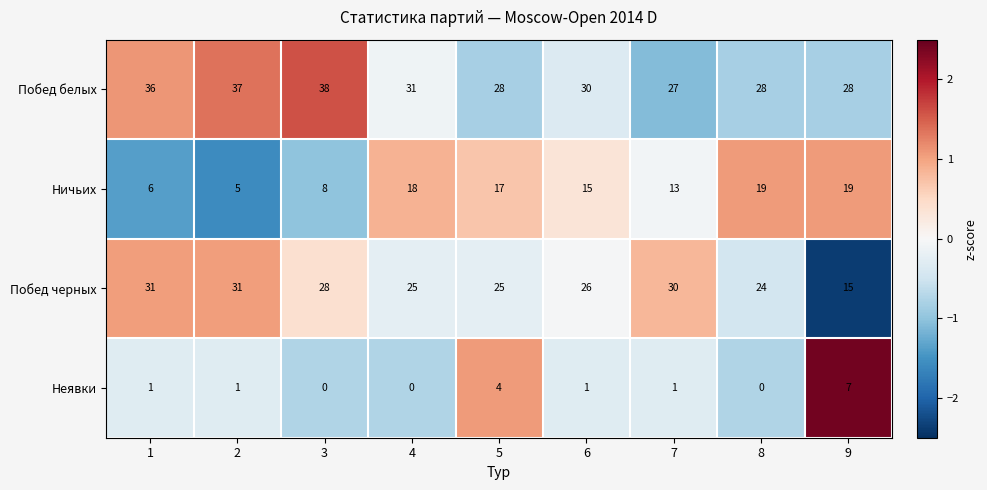

Rank the series by their maximum value, from highest to lowest.

Побед белых, Побед черных, Ничьих, Неявки